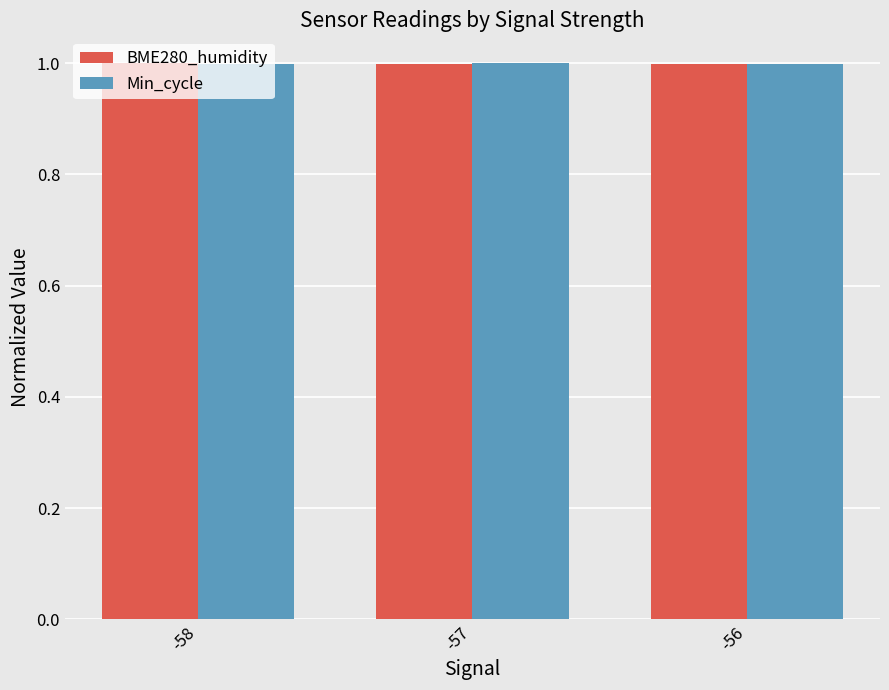

How many bars are there in total?

6